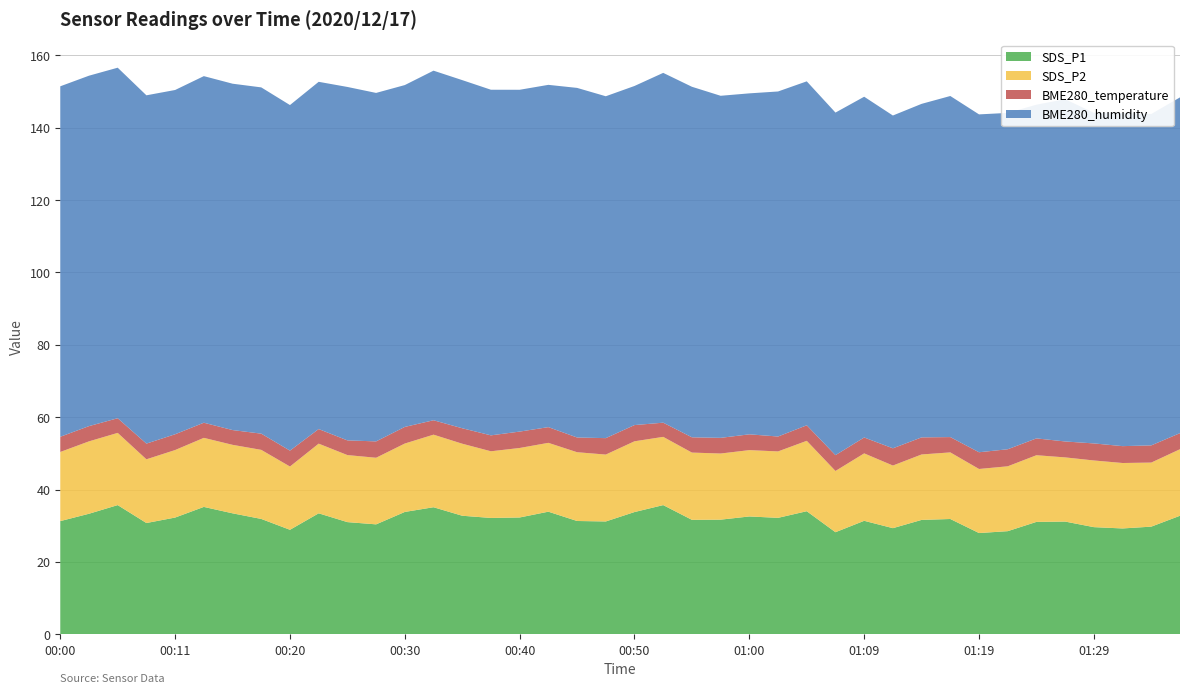

Reading left to right, transcribe all the data shown in this chart.

SDS_P1: 31.3	33.3	35.7	30.8	32.3	35.2	33.5	31.9	28.9	33.5	31.0	30.4	33.8	35.1	32.8	32.2	32.3	33.9	31.3	31.2	33.8	35.7	31.6	31.7	32.6	32.2	34.0	28.2	31.4	29.4	31.6	31.9	28.0	28.5	31.1	31.2	29.6	29.3	29.8	32.8
SDS_P2: 19.1	20.0	19.9	17.6	18.6	19.1	18.9	19.1	17.5	19.2	18.5	18.4	18.9	20.1	19.9	18.4	19.2	19.0	19.0	18.5	19.6	18.9	18.6	18.3	18.3	18.4	19.4	16.9	18.6	17.3	18.1	18.4	17.7	17.9	18.4	17.7	18.4	18.1	17.7	18.4
BME280_temperature: 4.2	4.2	4.0	4.3	4.4	4.2	4.1	4.5	4.4	4.0	4.1	4.5	4.6	4.0	4.3	4.4	4.5	4.3	4.1	4.5	4.5	3.9	4.2	4.3	4.4	4.1	4.3	4.4	4.4	4.8	4.7	4.2	4.6	4.7	4.7	4.4	4.7	4.7	4.8	4.4
BME280_humidity: 96.8	96.8	96.8	96.2	95.1	95.8	95.7	95.7	95.5	95.9	97.6	96.3	94.4	96.6	96.2	95.5	94.4	94.6	96.6	94.5	93.7	96.6	96.8	94.5	94.2	95.3	95.0	94.6	94.1	91.9	92.1	94.2	93.3	92.9	92.2	94.5	91.3	92.0	91.5	92.8